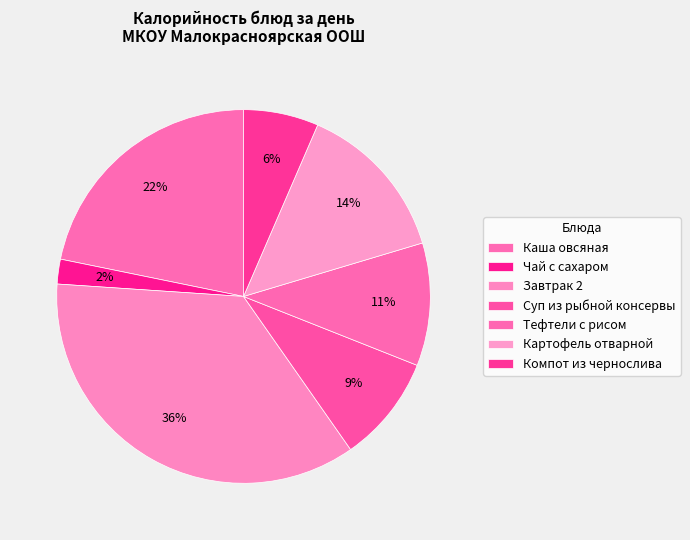

True or false: Картофель отварной accounts for 14% of the total.

True